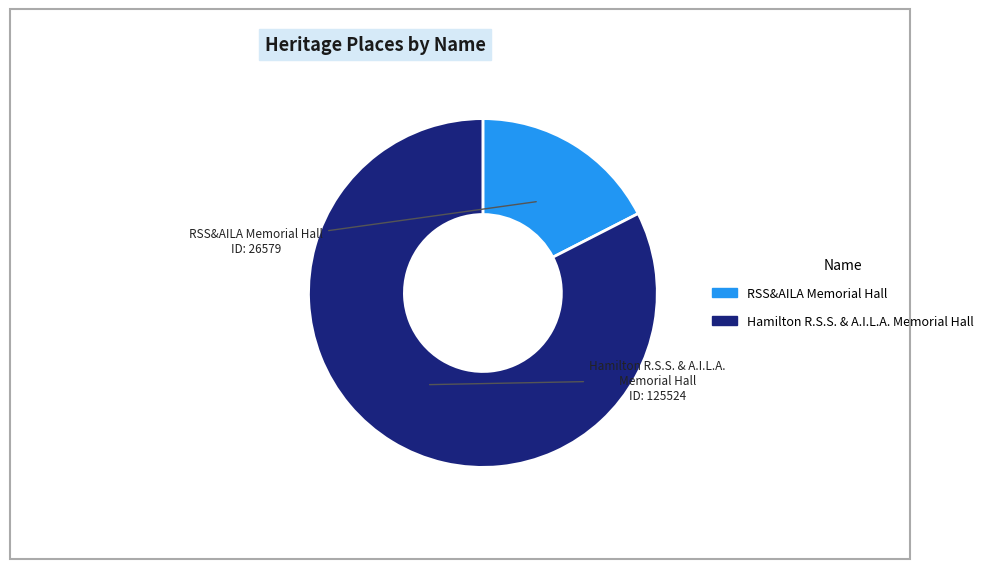

Combined, do RSS&AILA Memorial Hall and Hamilton R.S.S. & A.I.L.A. Memorial Hall account for over 50%?

Yes